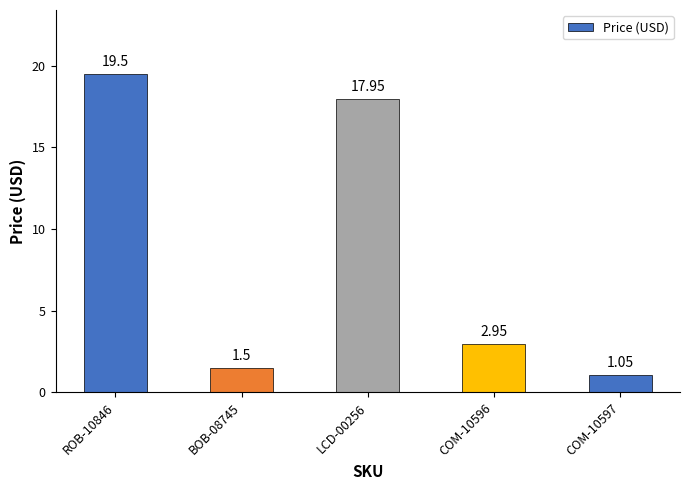

Is it true that the value at ROB-10846 is 4.2?

False